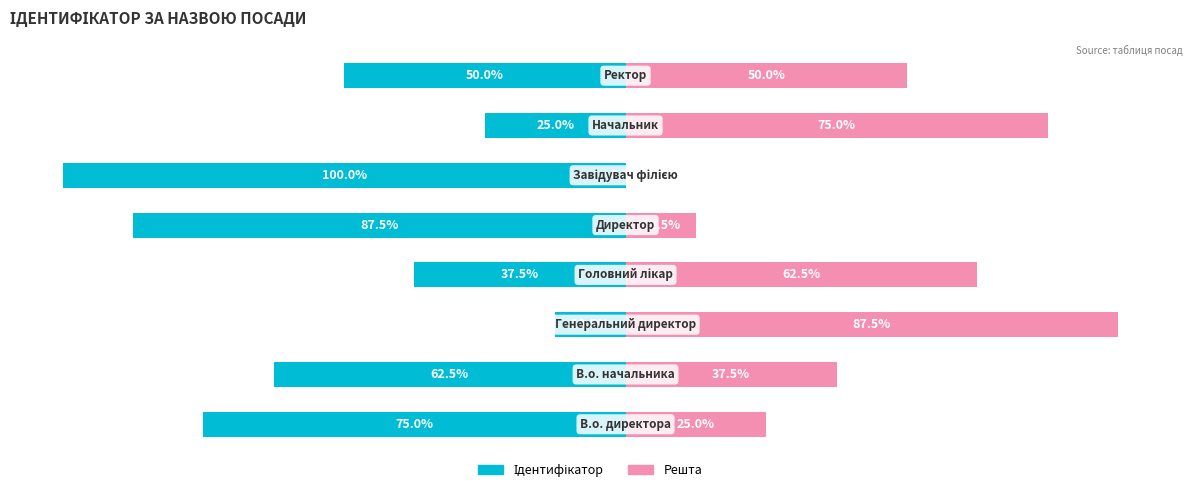

What is the difference between the highest and lowest values at 2?

100.0